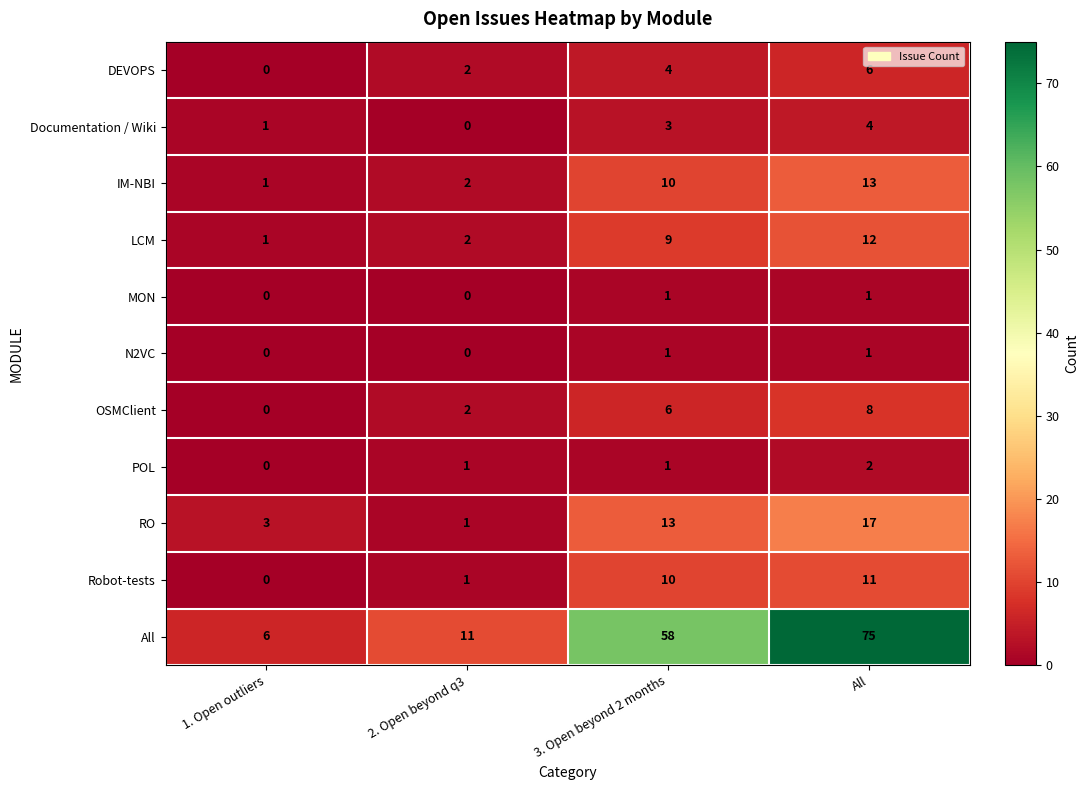

What is the difference between the maximum and minimum values in the Robot-tests series?

11